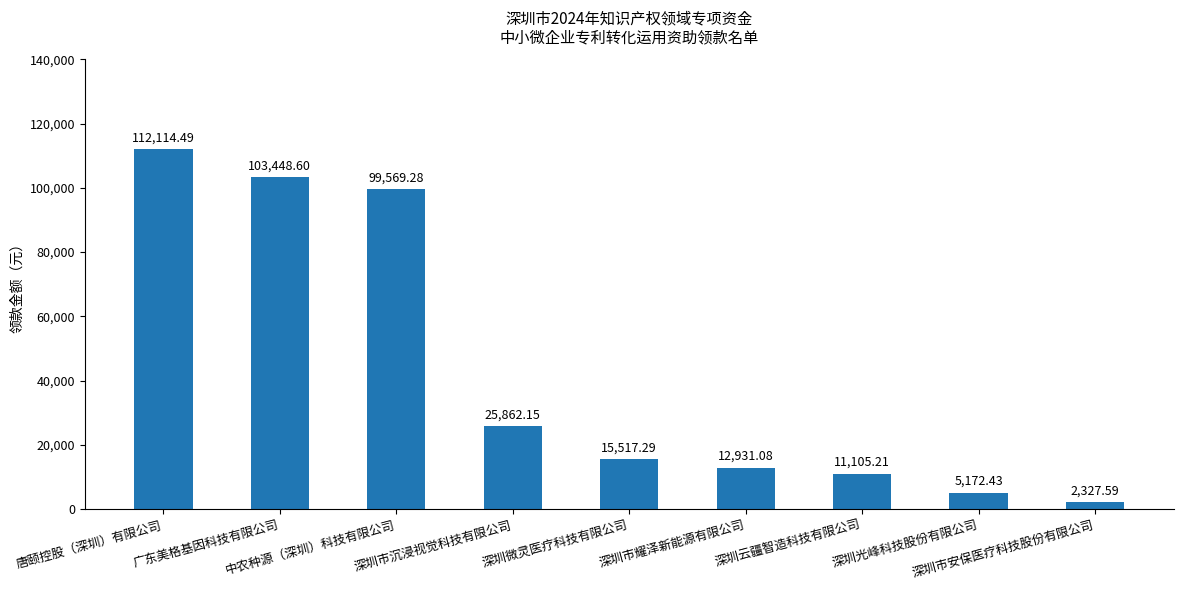

How many data points are less than 15517?

4